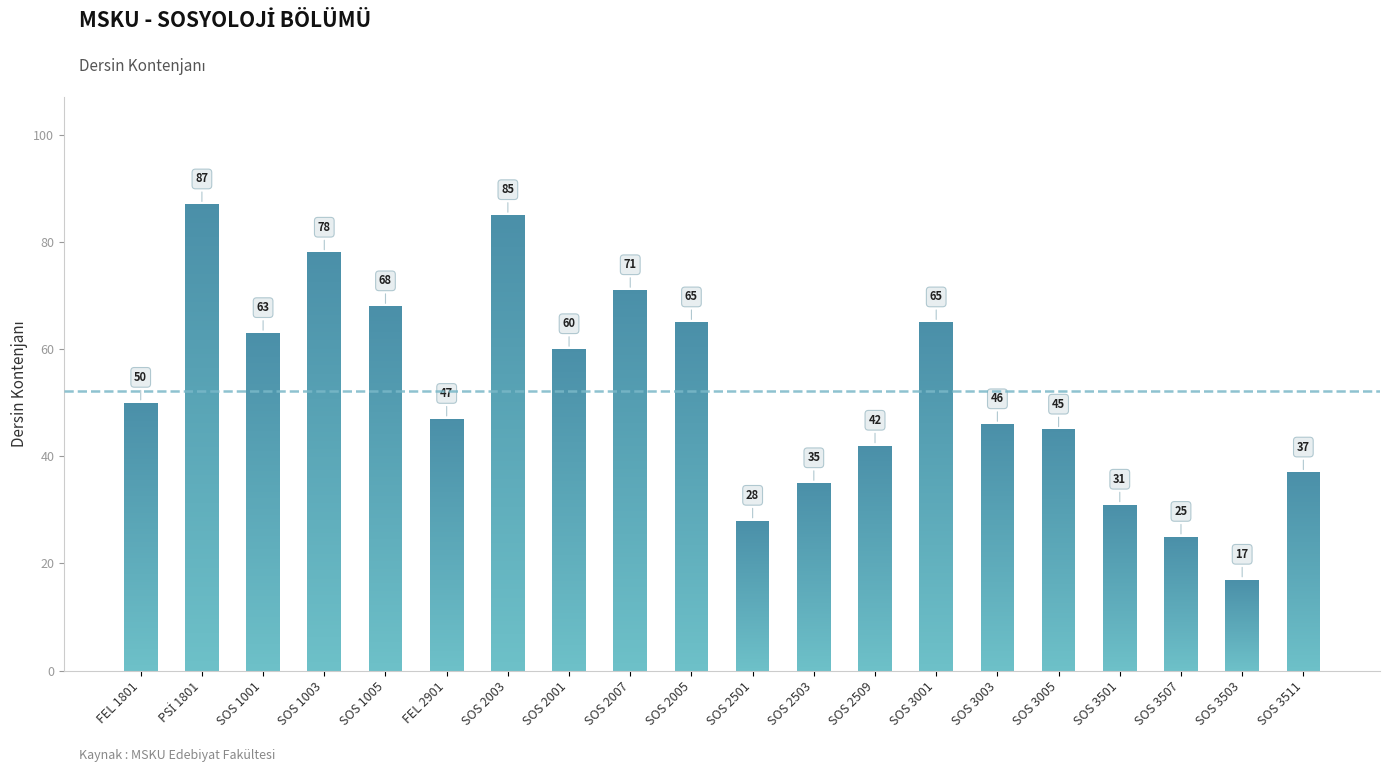

What is the label of the 3rd bar from the right?

SOS 3507